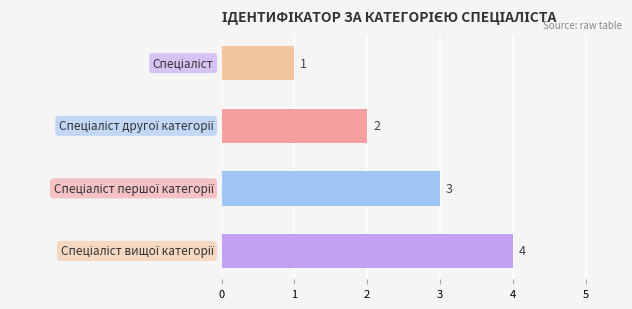

What is the minimum value shown in the chart?

1